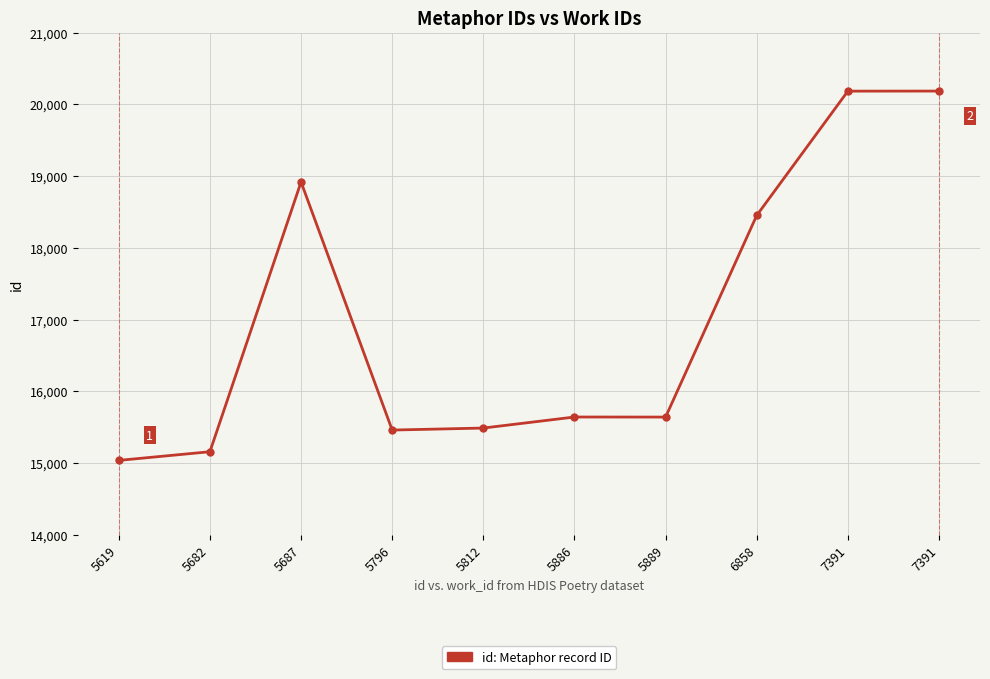

Count the number of categories in the chart.

10